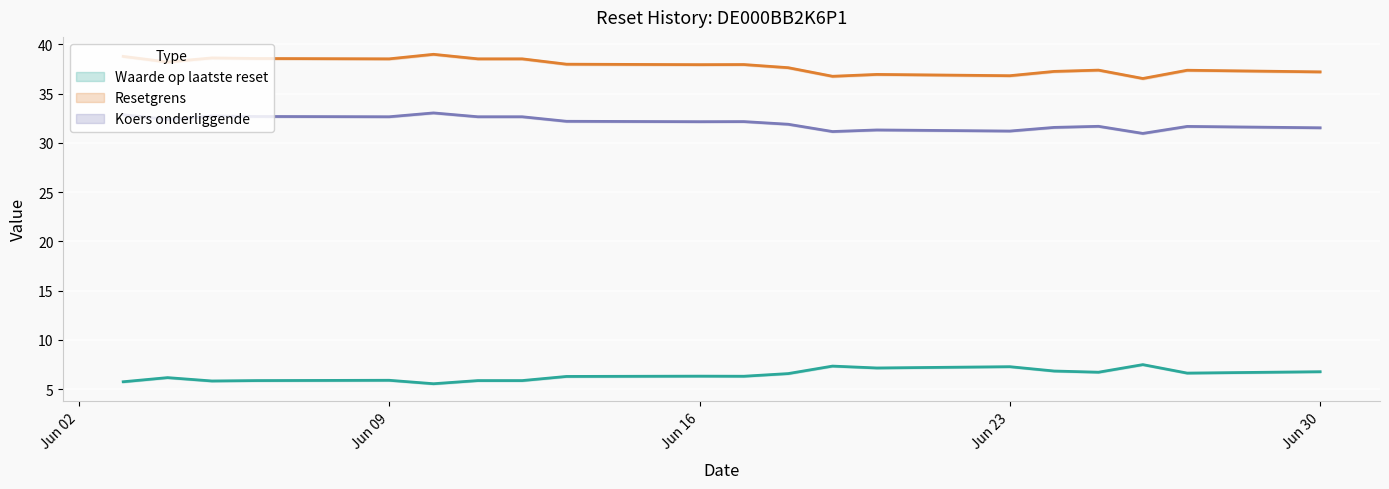

What is the difference between the maximum and second lowest values in the Koers onderliggende series?

1.9